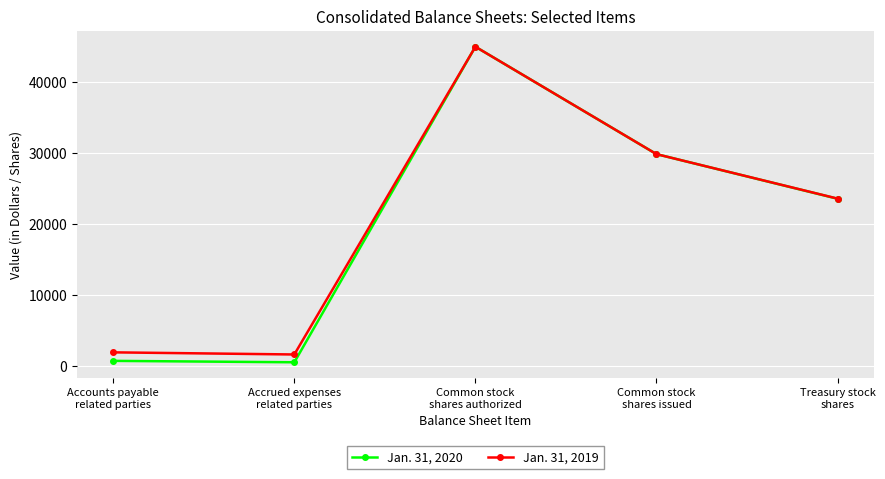

Is it true that Jan. 31, 2019 equals 29853 at Common stock
shares issued?

True